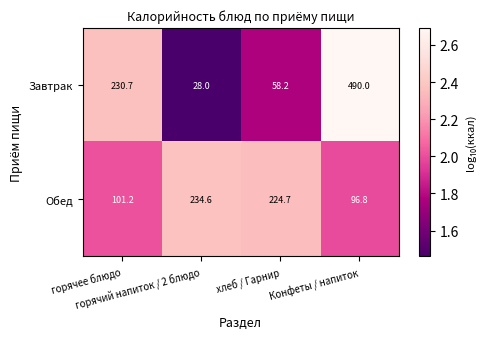

Between горячий напиток / 2 блюдо and Конфеты / напиток, which series saw the biggest shift?

Завтрак